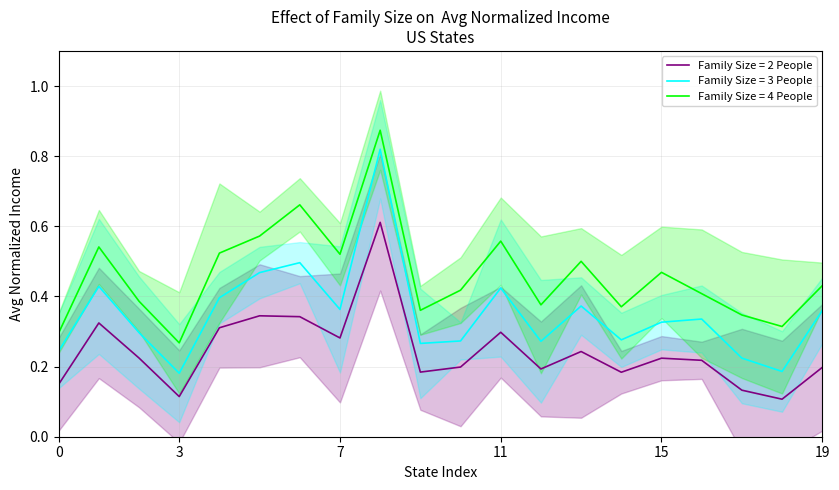

Is this an area chart (filled region under the line)?

No